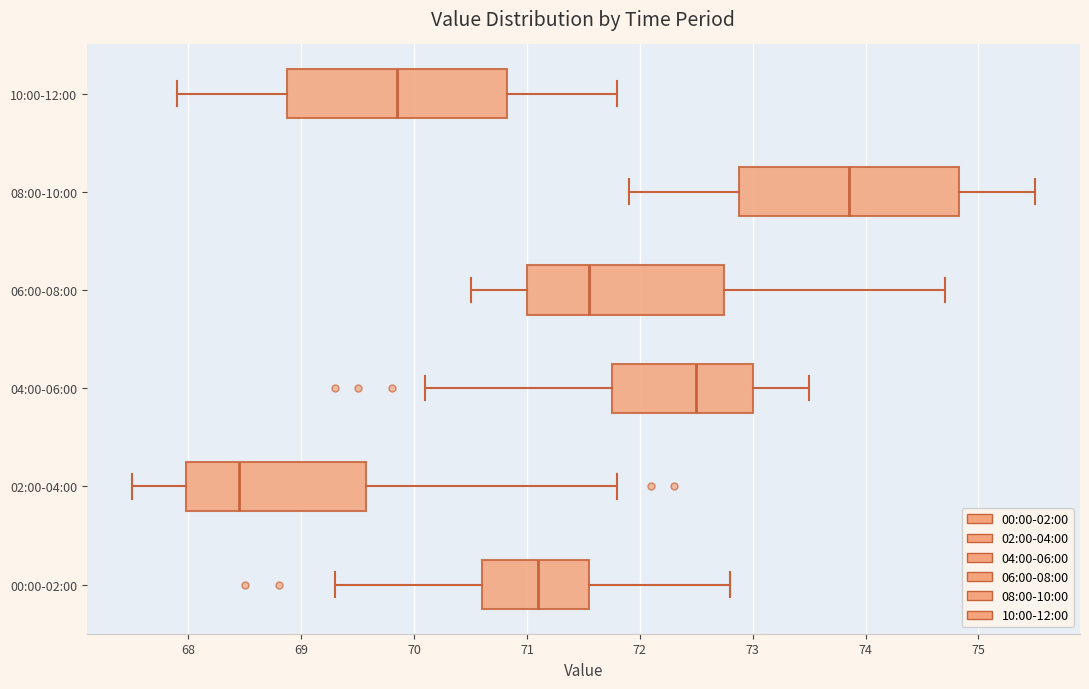

Reading bottom to top, read every box against the x-axis: the position of its median line, the range the box covers, and the ends of its whiskers. The values are not printed on the chart, so give them approximately, as read against the axis.

00:00-02:00: median 71.1, box 70.6 to 71.6, whiskers 69.3 to 72.8
02:00-04:00: median 68.5, box 68.0 to 69.6, whiskers 67.5 to 71.8
04:00-06:00: median 72.5, box 71.8 to 73.0, whiskers 70.1 to 73.5
06:00-08:00: median 71.6, box 71.0 to 72.8, whiskers 70.5 to 74.7
08:00-10:00: median 73.9, box 72.9 to 74.8, whiskers 71.9 to 75.5
10:00-12:00: median 69.9, box 68.9 to 70.8, whiskers 67.9 to 71.8